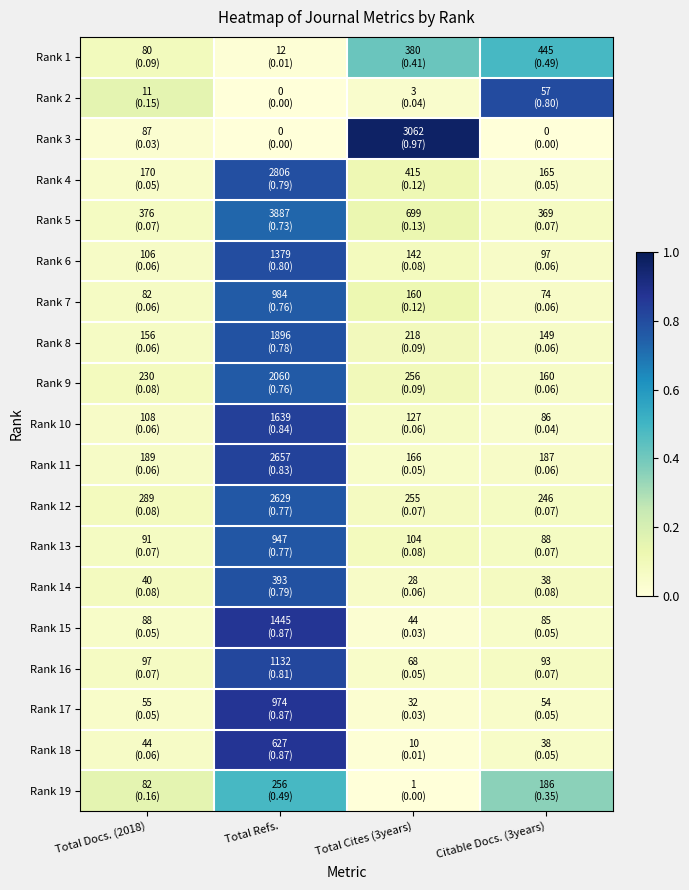

Which category has the highest value across all series?

Total Cites (3years)